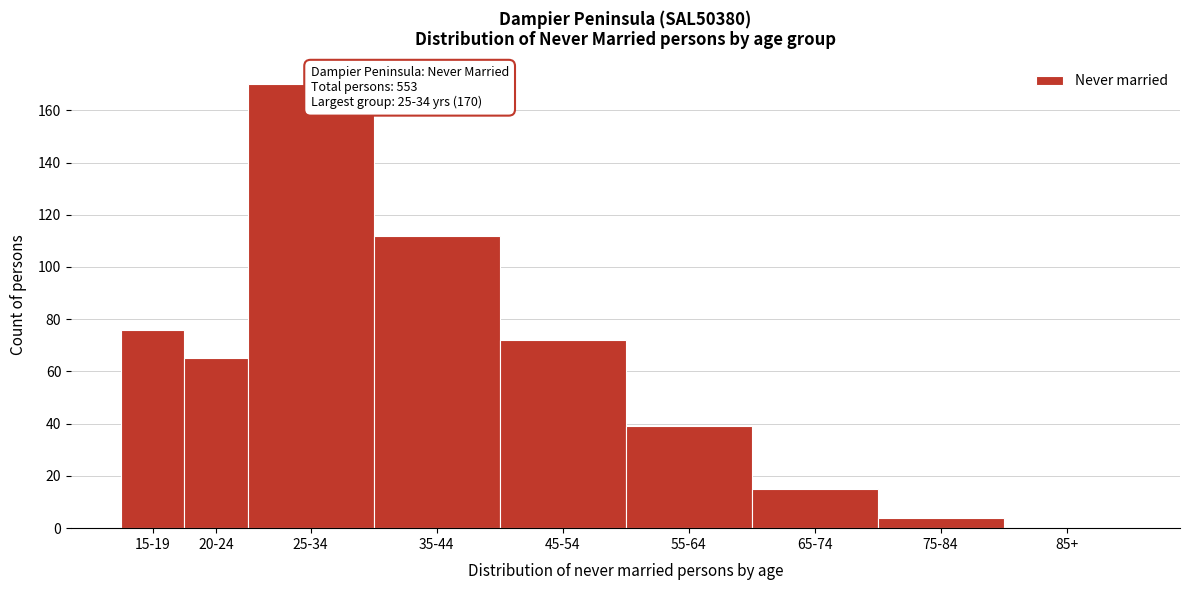

Reading left to right, extract all data points from this chart.

15-19=76	20-24=65	25-34=170	35-44=112	45-54=72	55-64=39	65-74=15	75-84=4	85+=0